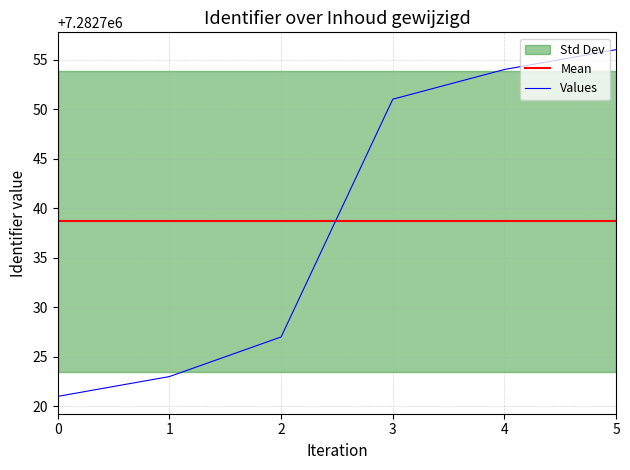

Which series changed the most between 0 and 4?

Values